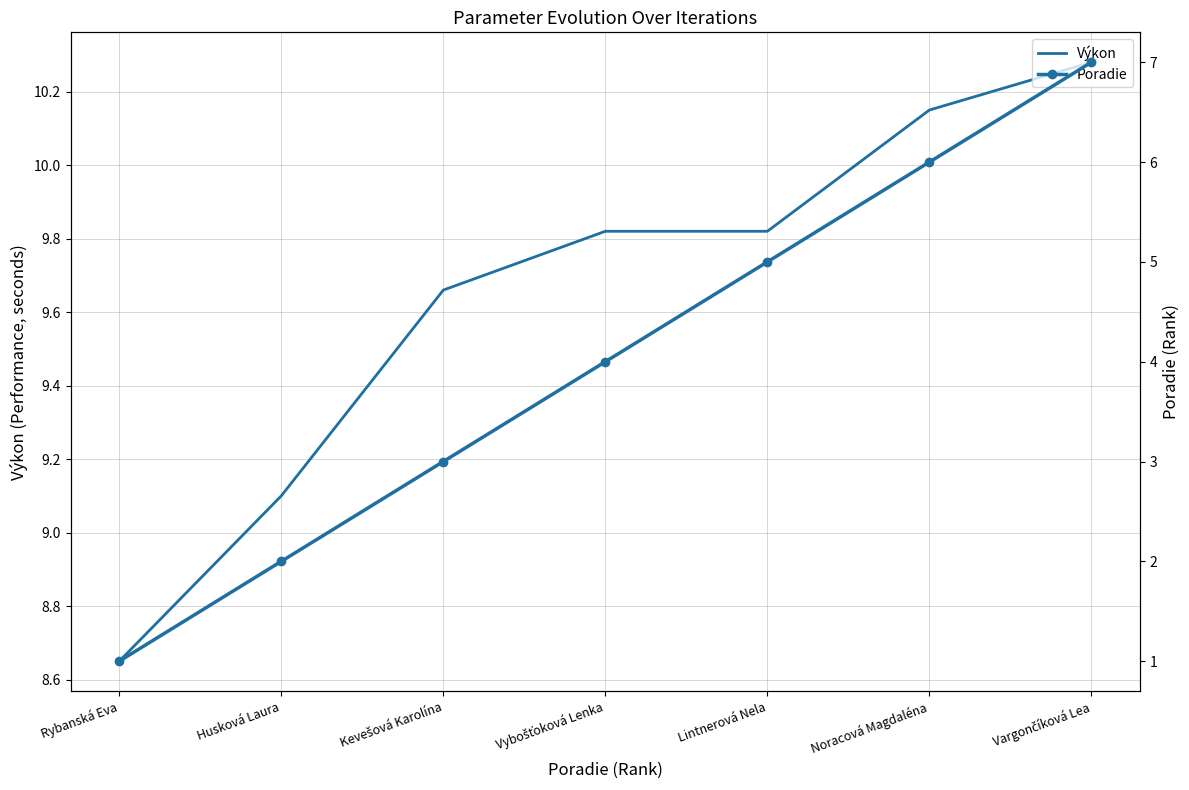

Which series has the widest spread of values?

Poradie